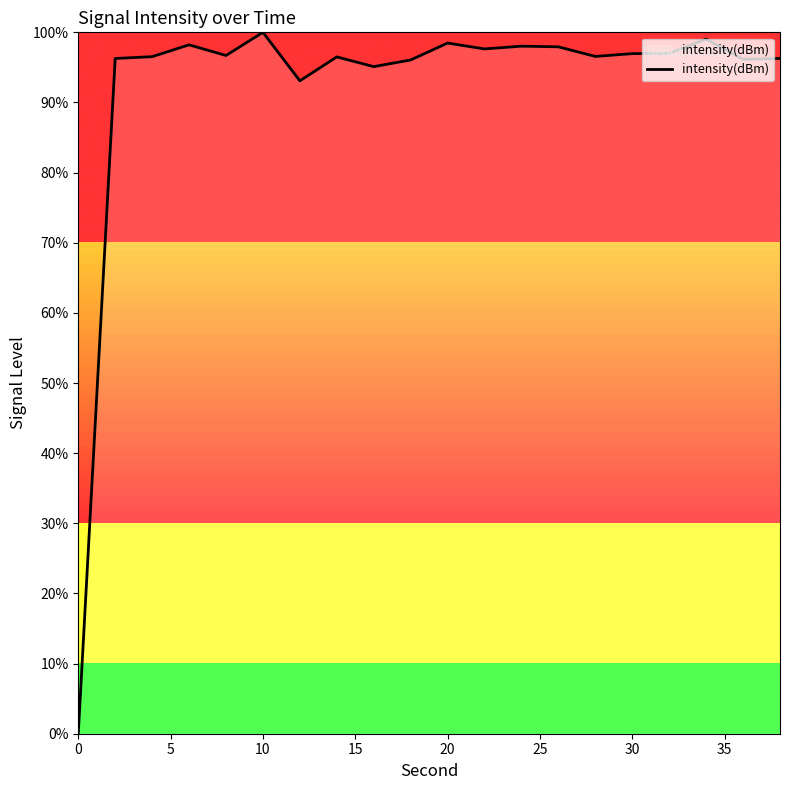

What is the difference between the maximum and minimum values?

100.0